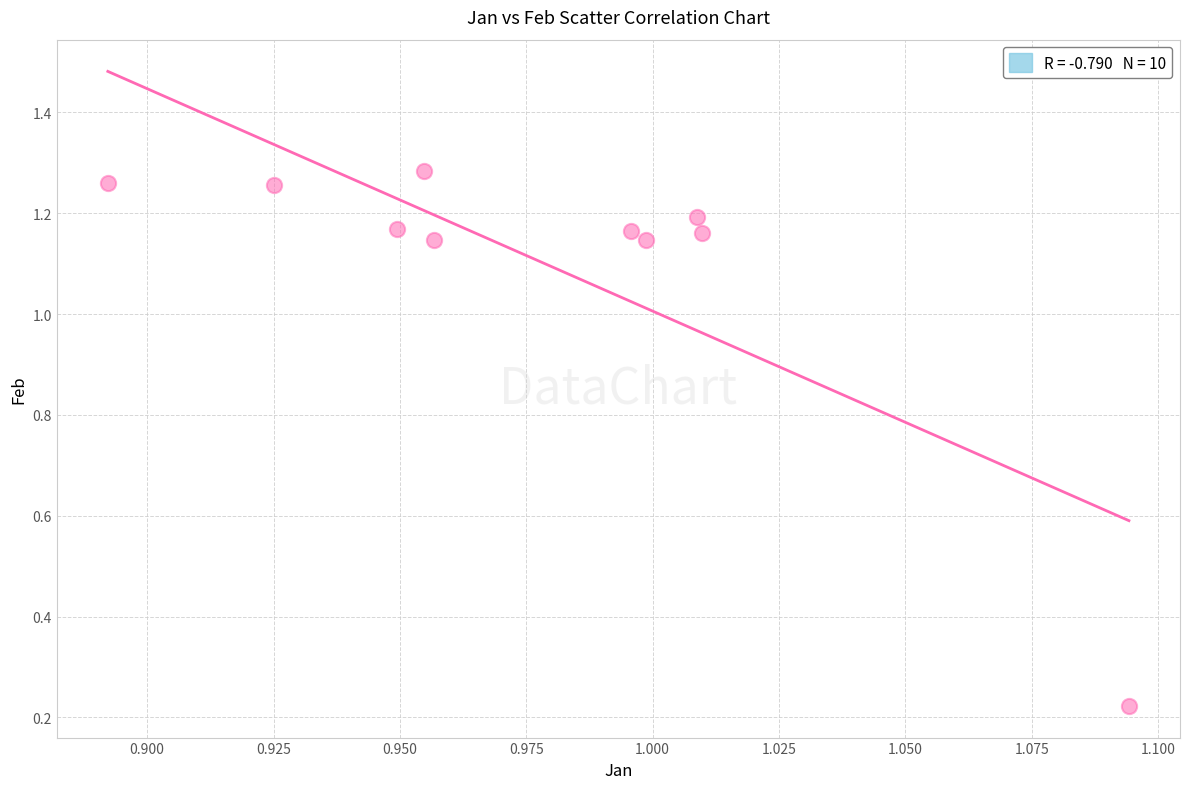

What is the average X value?

1.0